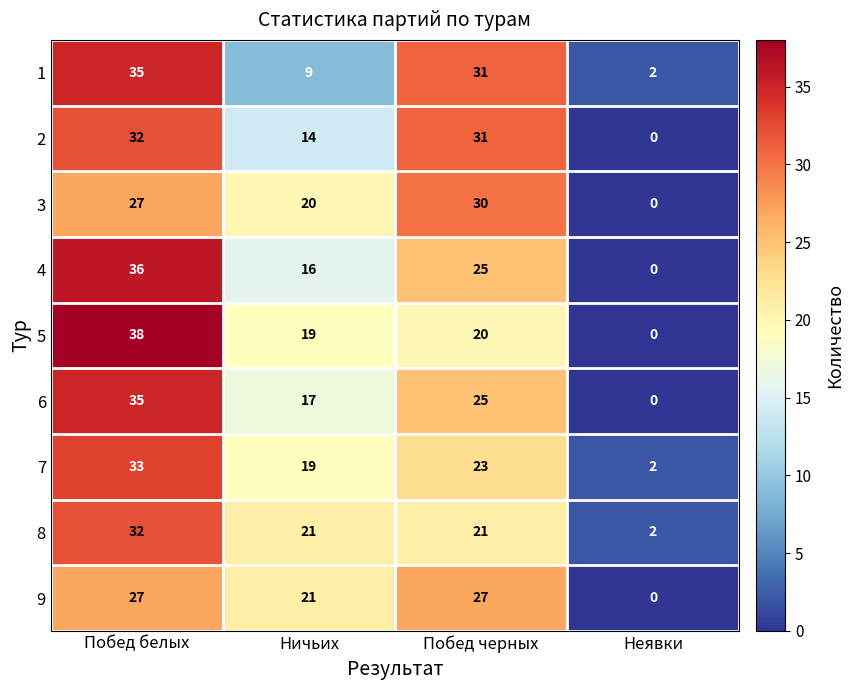

Is it true that 2 equals 24 at Ничьих?

False